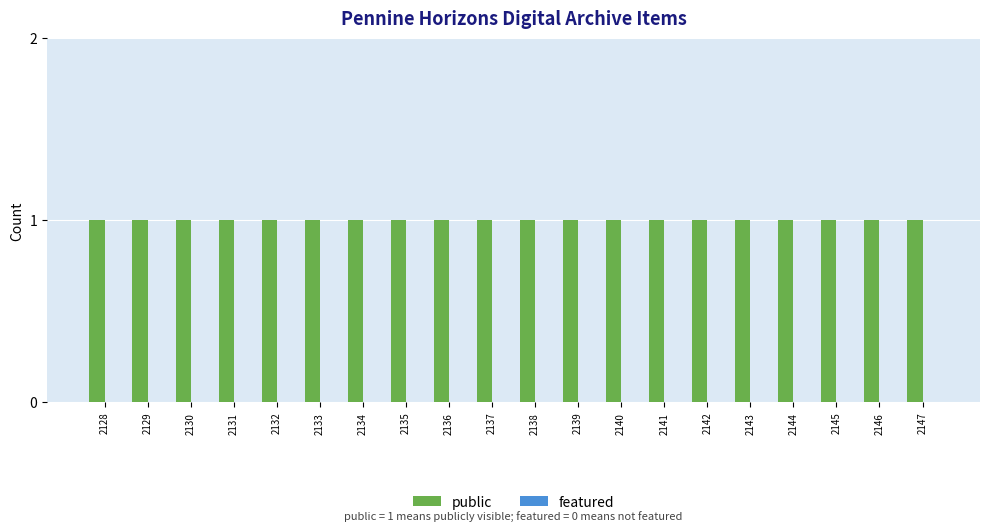

List the series in order of their overall mean, highest first.

public, featured